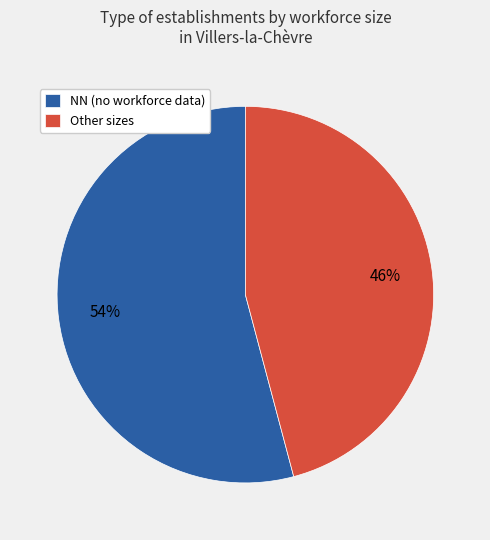

Rank the categories by value from lowest to highest.

Other sizes, NN (no workforce data)